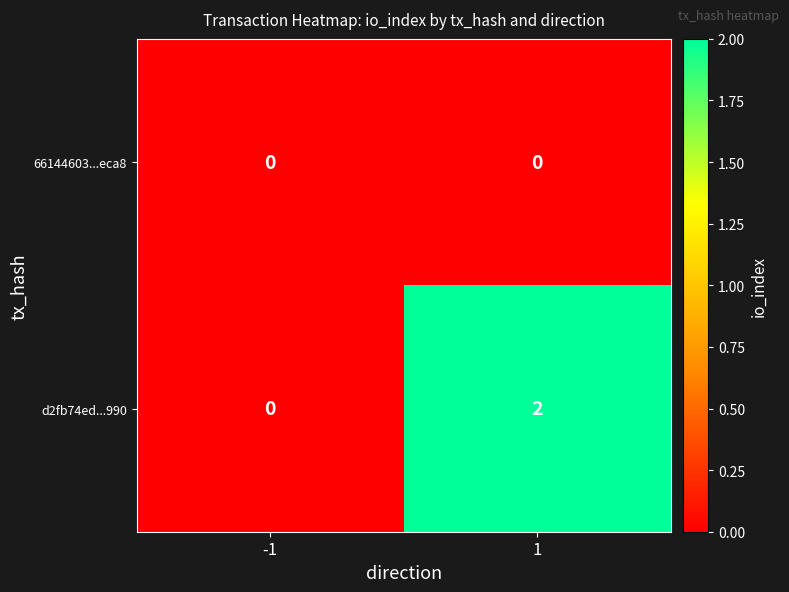

Which series has the largest total across all categories?

d2fb74ed...990